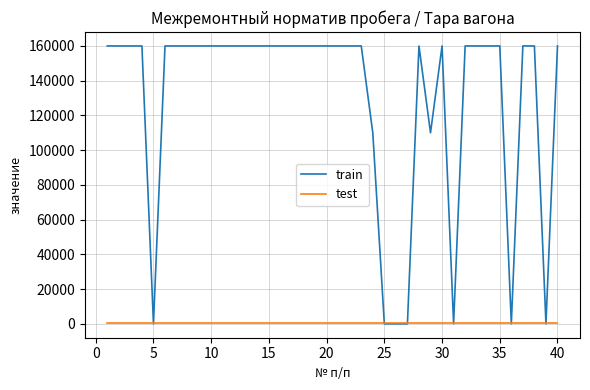

Which series has the largest total across all categories?

train